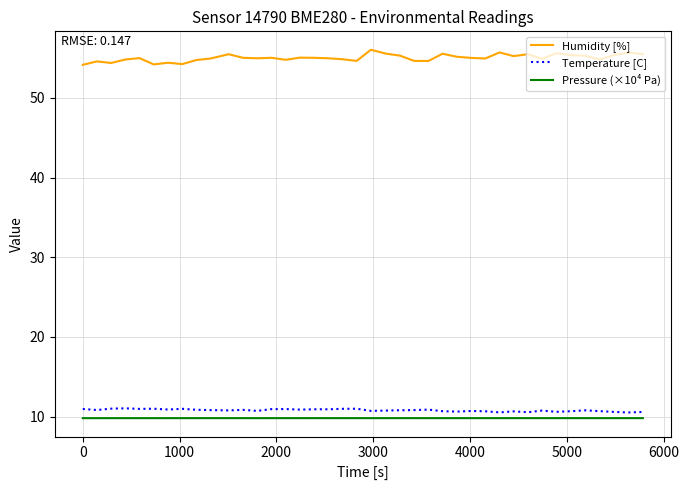

Count the Pressure (×10⁴ Pa) values in the range 9 to 10.

40